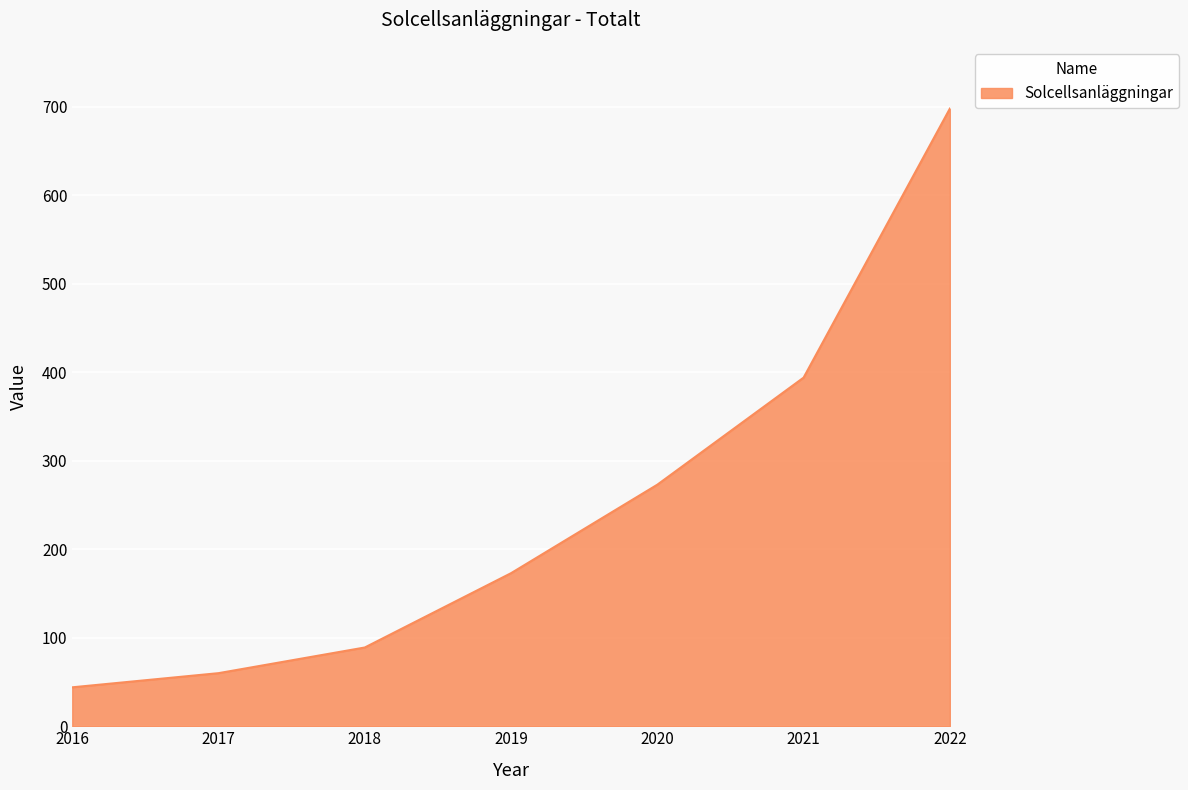

What is the difference between the second highest and minimum values?

350